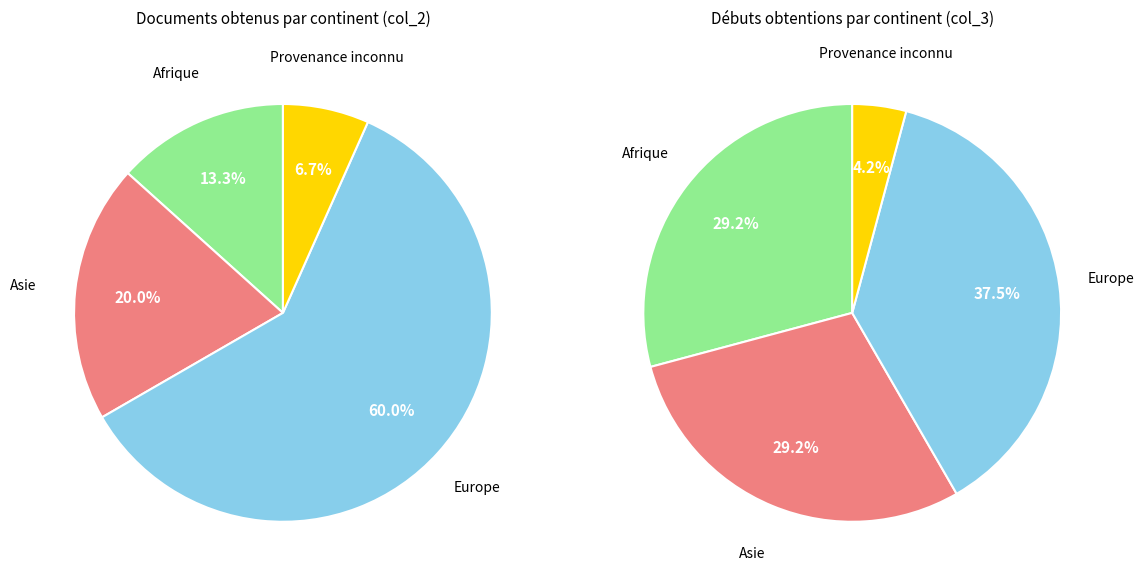

How many segments does this pie chart have?

4